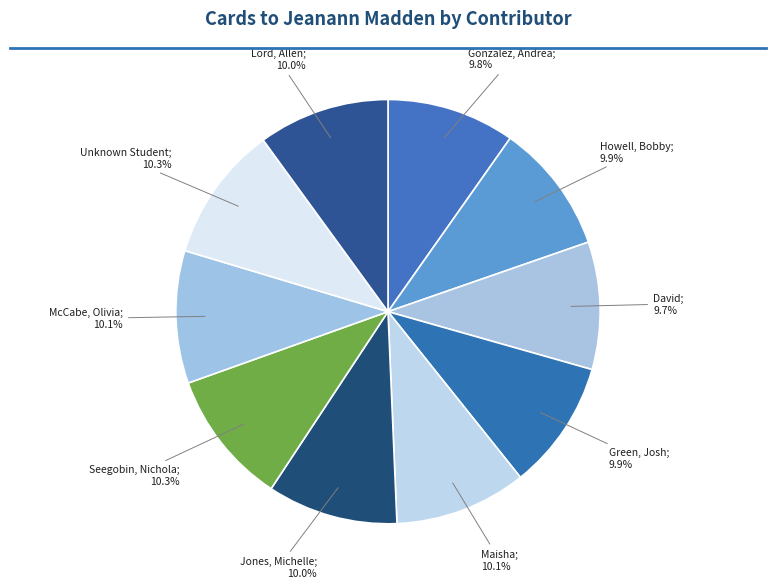

Is there a majority slice in this chart?

No